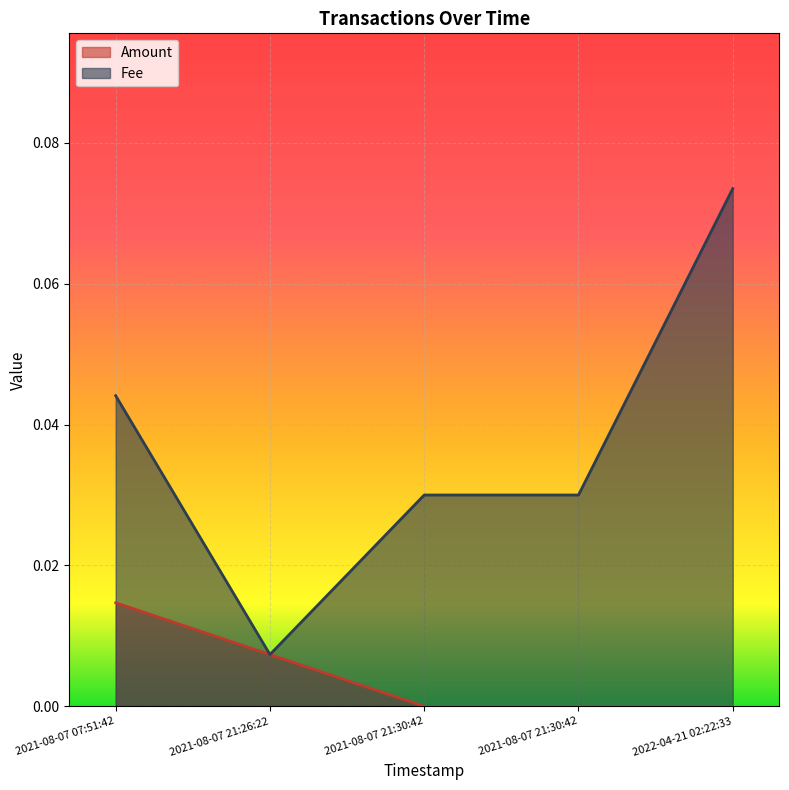

Which series changed the most between 2021-08-07 21:30:42 and 2021-08-07 21:30:42?

Amount